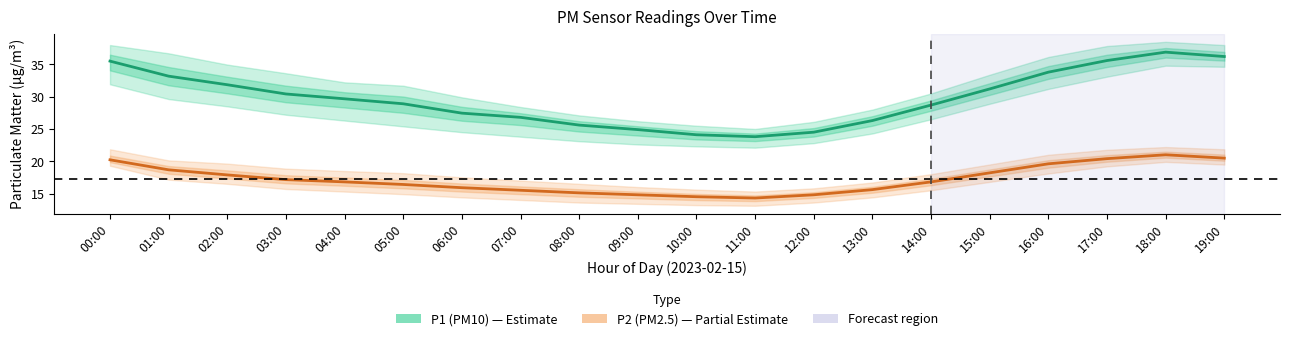

Which has a higher value, 04:00 or 12:00?

04:00